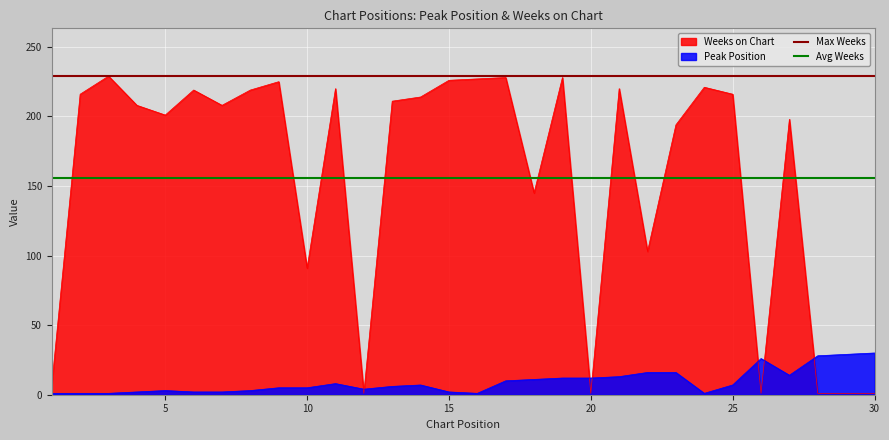

True or false: Max Weeks has a value of 229 at 0.

True